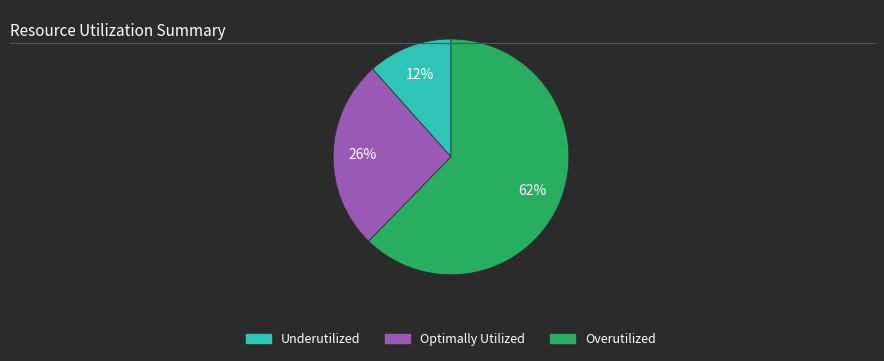

To the nearest percent, what is the average slice percentage?

33%